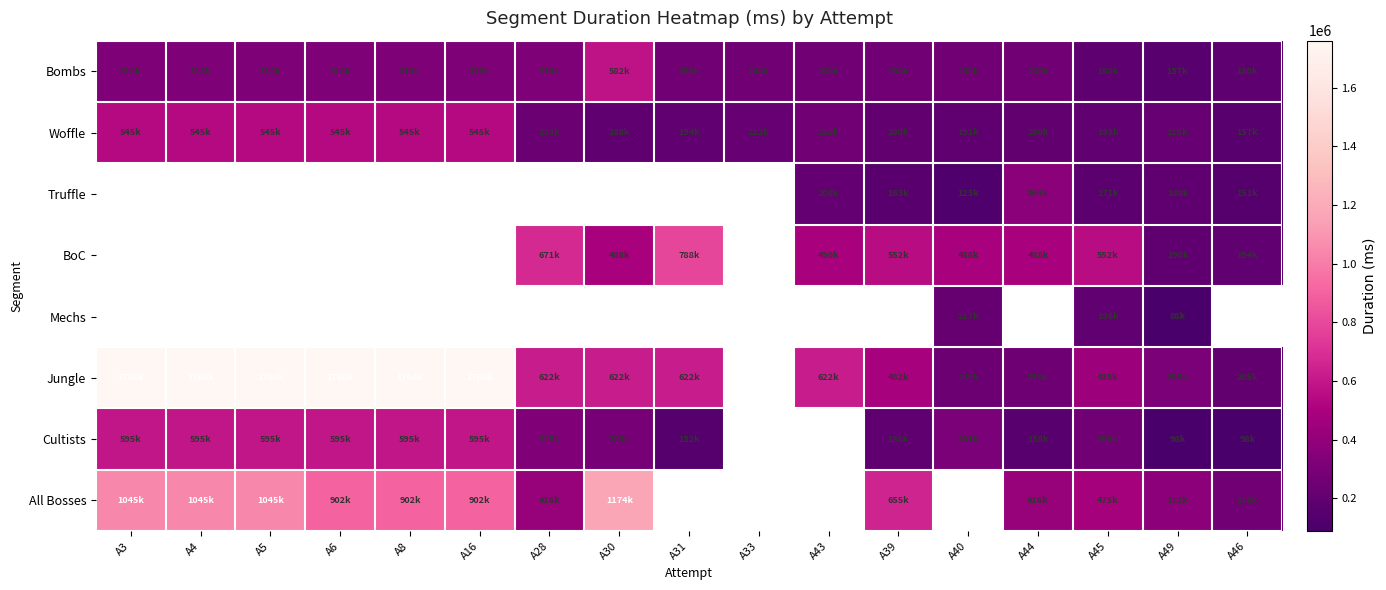

What is the difference between the highest and lowest values at A4?

1442870.0